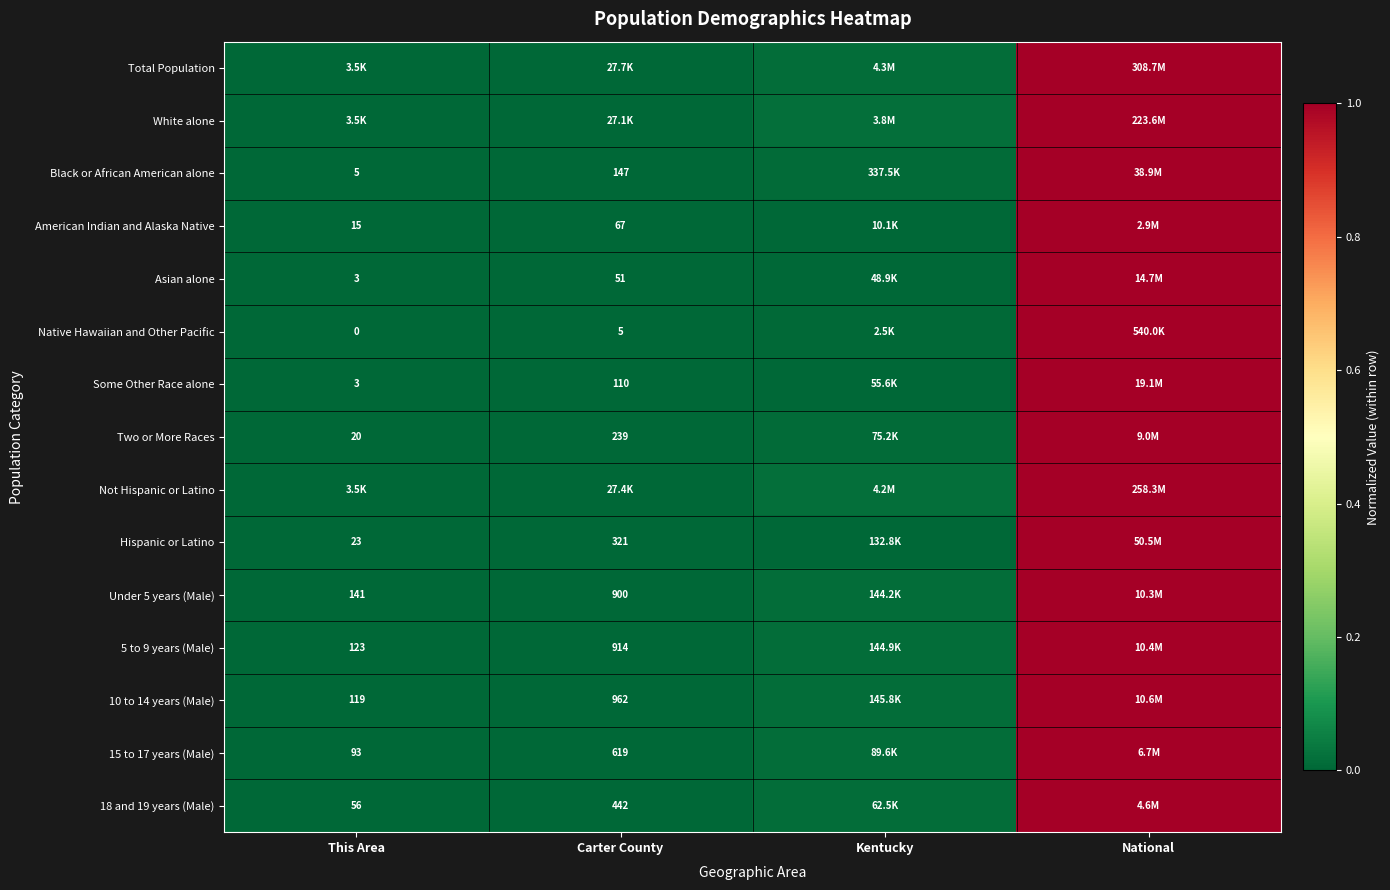

At which category is the sum across all series the highest?

National